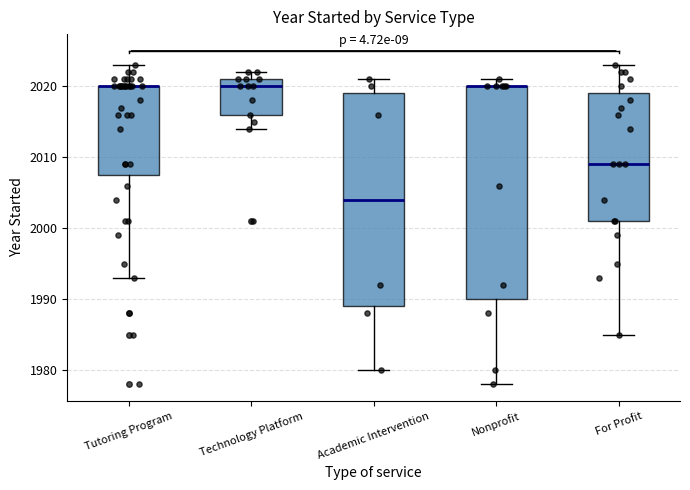

Reading left to right, read every box against the y-axis: the position of its median line, the range the box covers, and the ends of its whiskers. The values are not printed on the chart, so give them approximately, as read against the axis.

Tutoring Program: median 2020 (drawn on the box's upper edge), box 2008 to 2020, whiskers 1993 to 2023
Technology Platform: median 2020, box 2016 to 2021, whiskers 2014 to 2022
Academic Intervention: median 2004, box 1989 to 2019, whiskers 1980 to 2021
Nonprofit: median 2020 (drawn on the box's upper edge), box 1990 to 2020, whiskers 1978 to 2021
For Profit: median 2009, box 2001 to 2019, whiskers 1985 to 2023